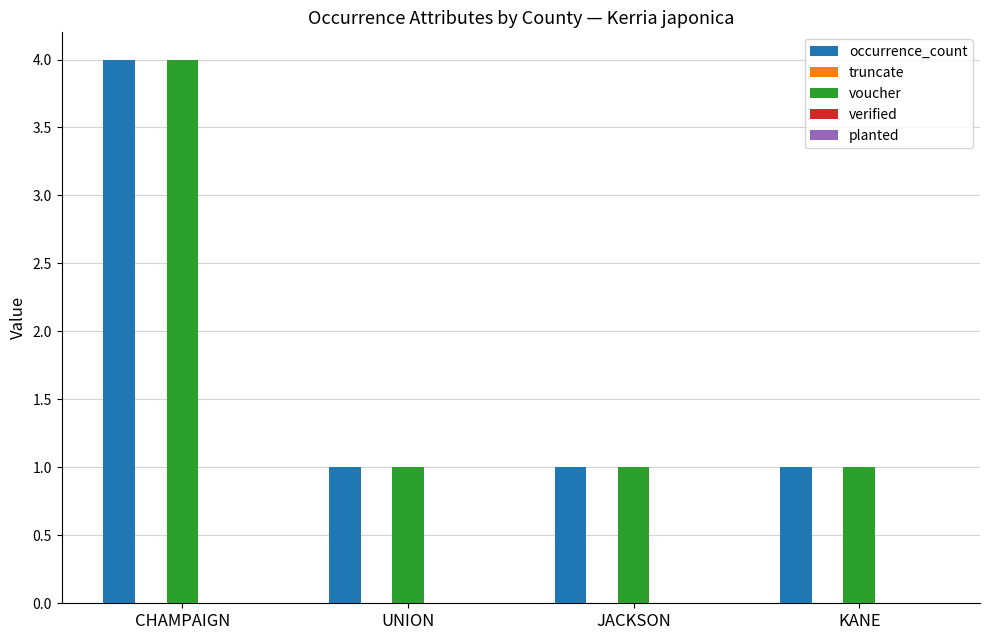

Which category has the highest value in the voucher series?

CHAMPAIGN